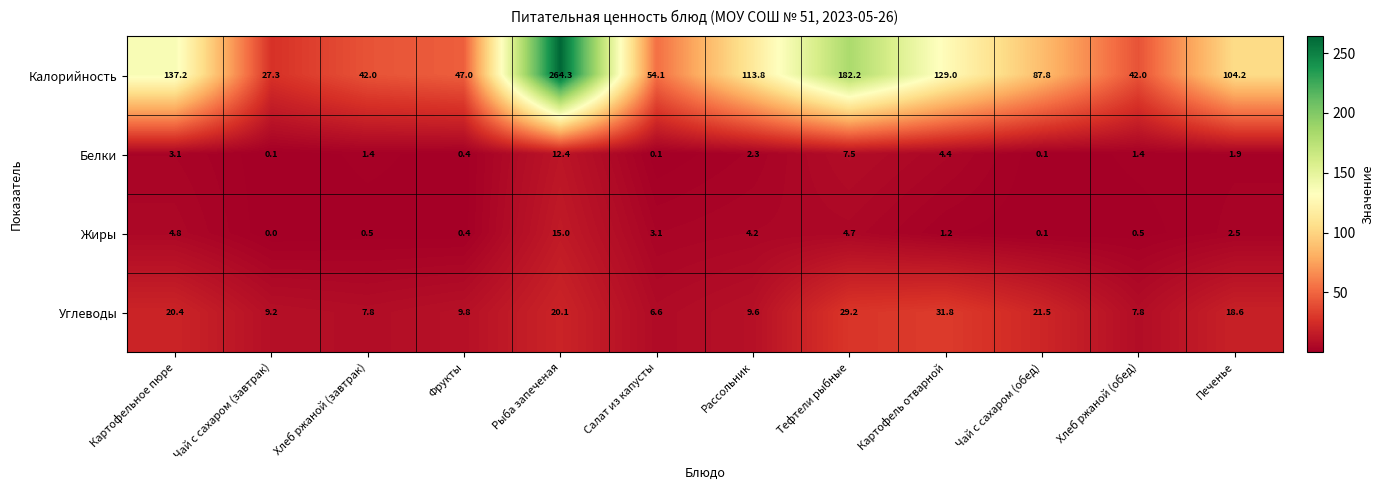

Which series has the widest spread of values?

Калорийность